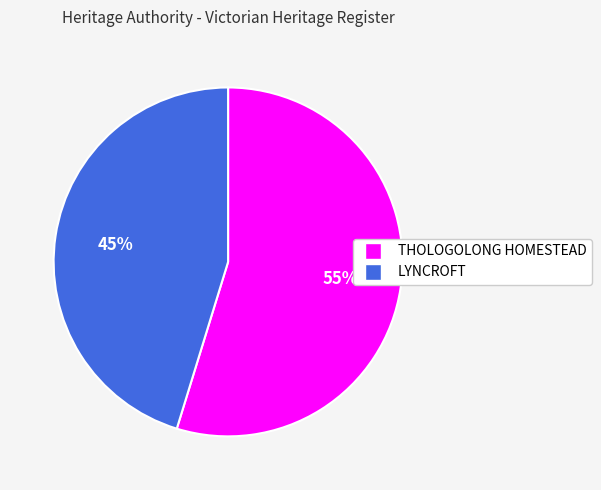

Combined, do LYNCROFT and THOLOGOLONG HOMESTEAD account for over 50%?

Yes